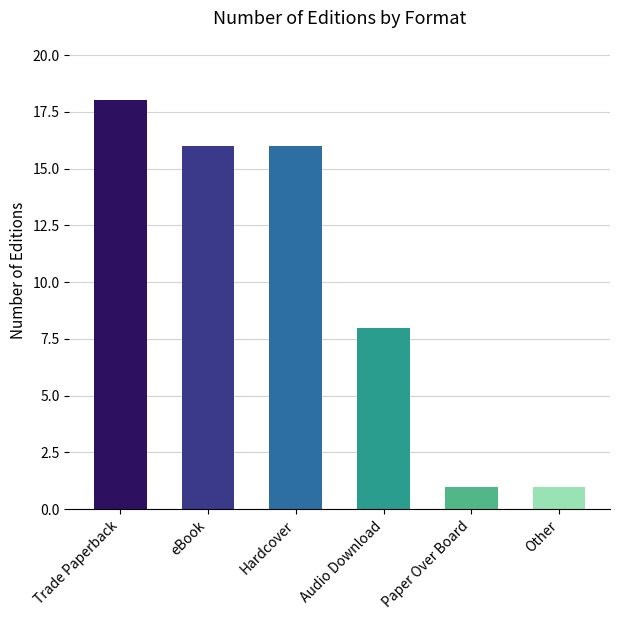

What is the greatest value displayed?

18